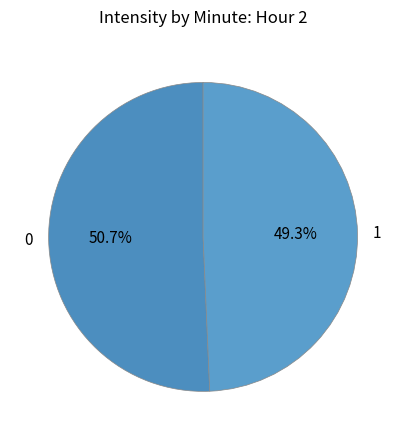

Count the number of slices in the pie.

2